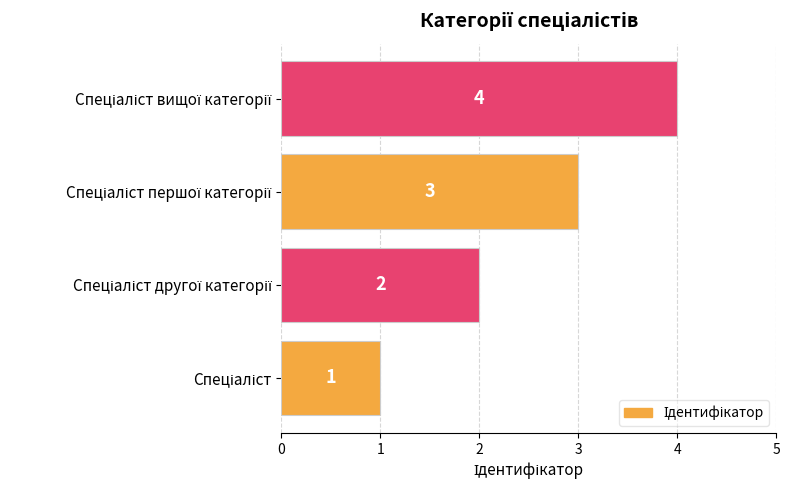

What is the sum of all values?

10